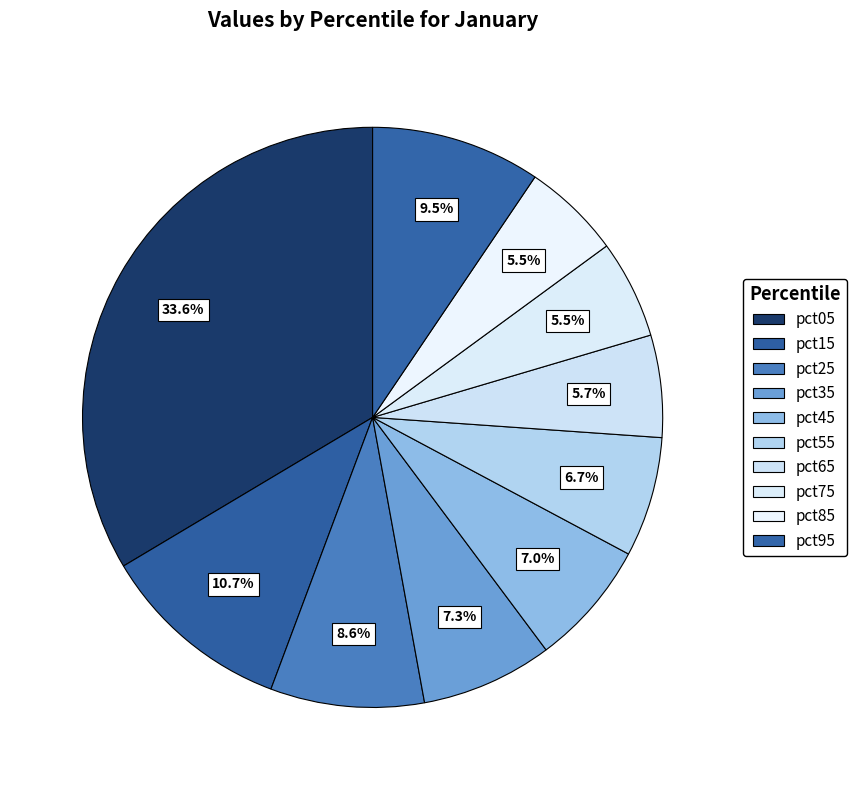

How many slices are in this pie chart?

10